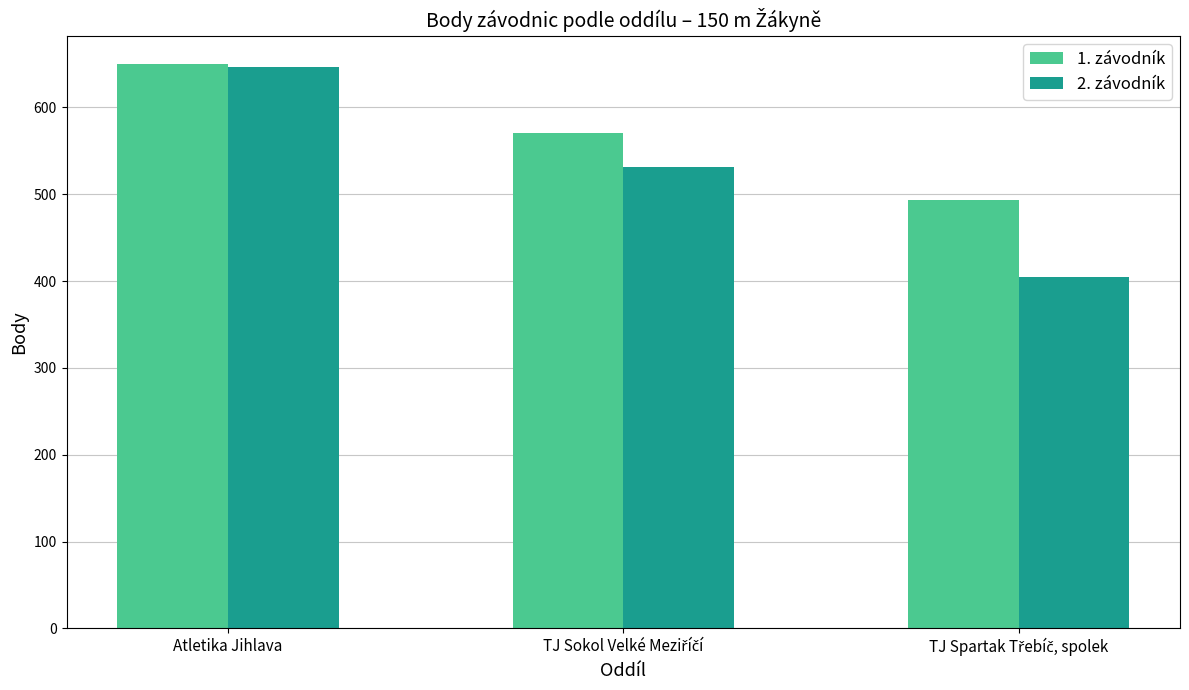

Which series has the largest total across all categories?

1. závodník